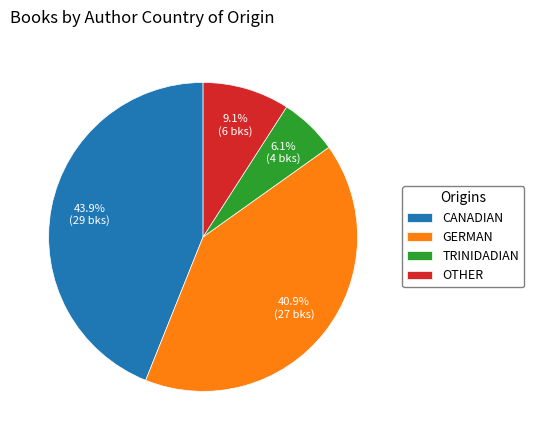

What is the largest slice in the pie chart?

CANADIAN